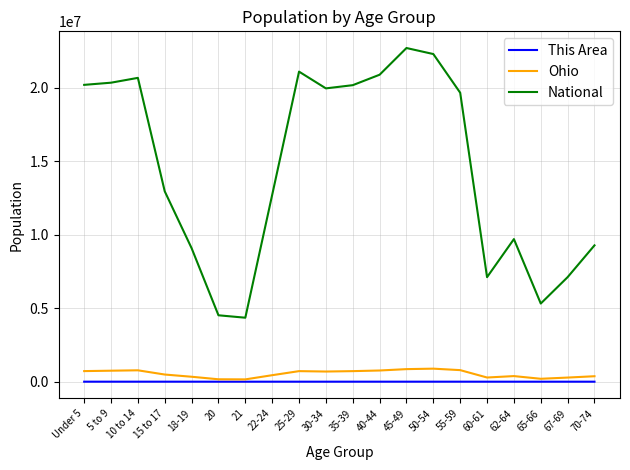

How many lines are shown in the chart?

3